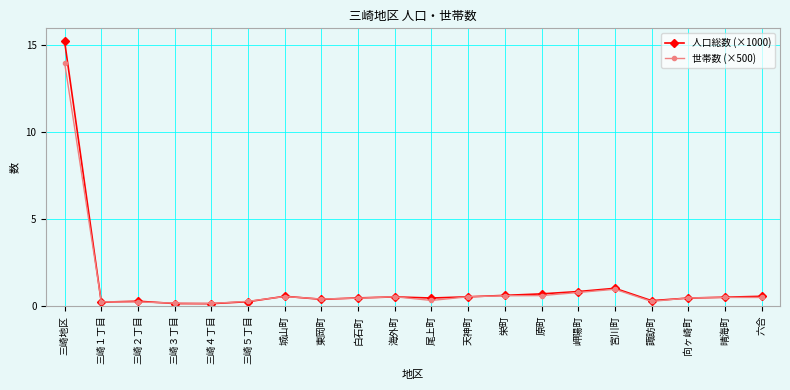

Rank the series by their maximum value, from lowest to highest.

世帯数 (×500), 人口総数 (×1000)